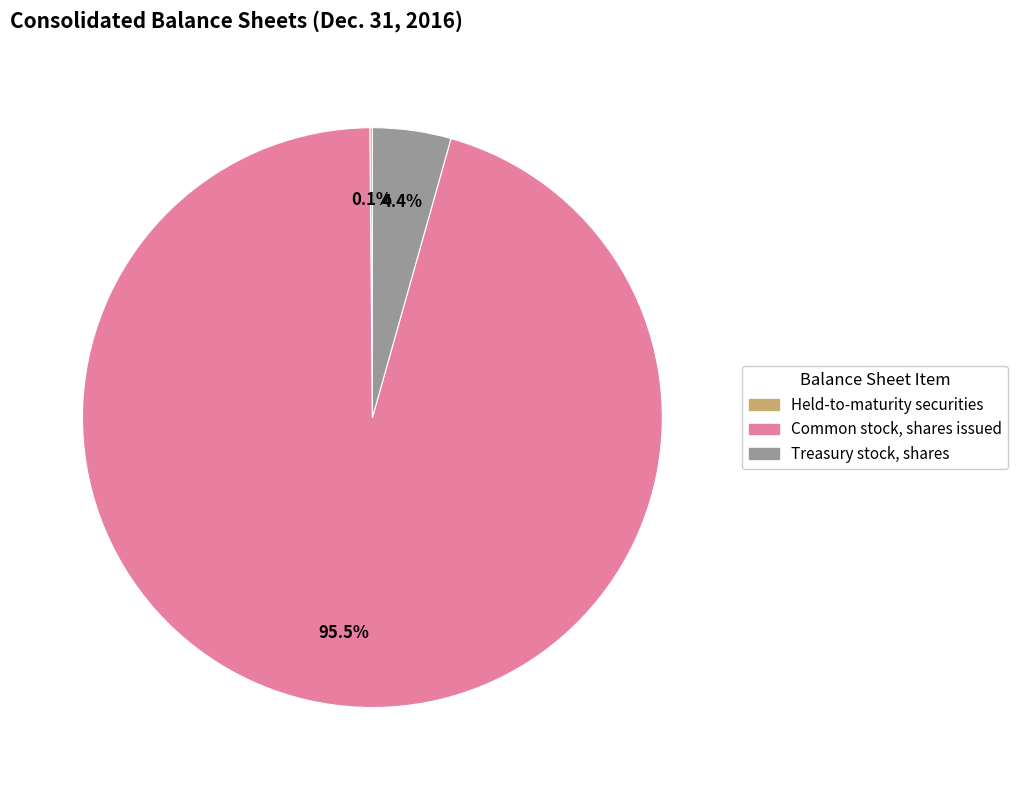

Which category accounts for the majority?

Common stock, shares issued